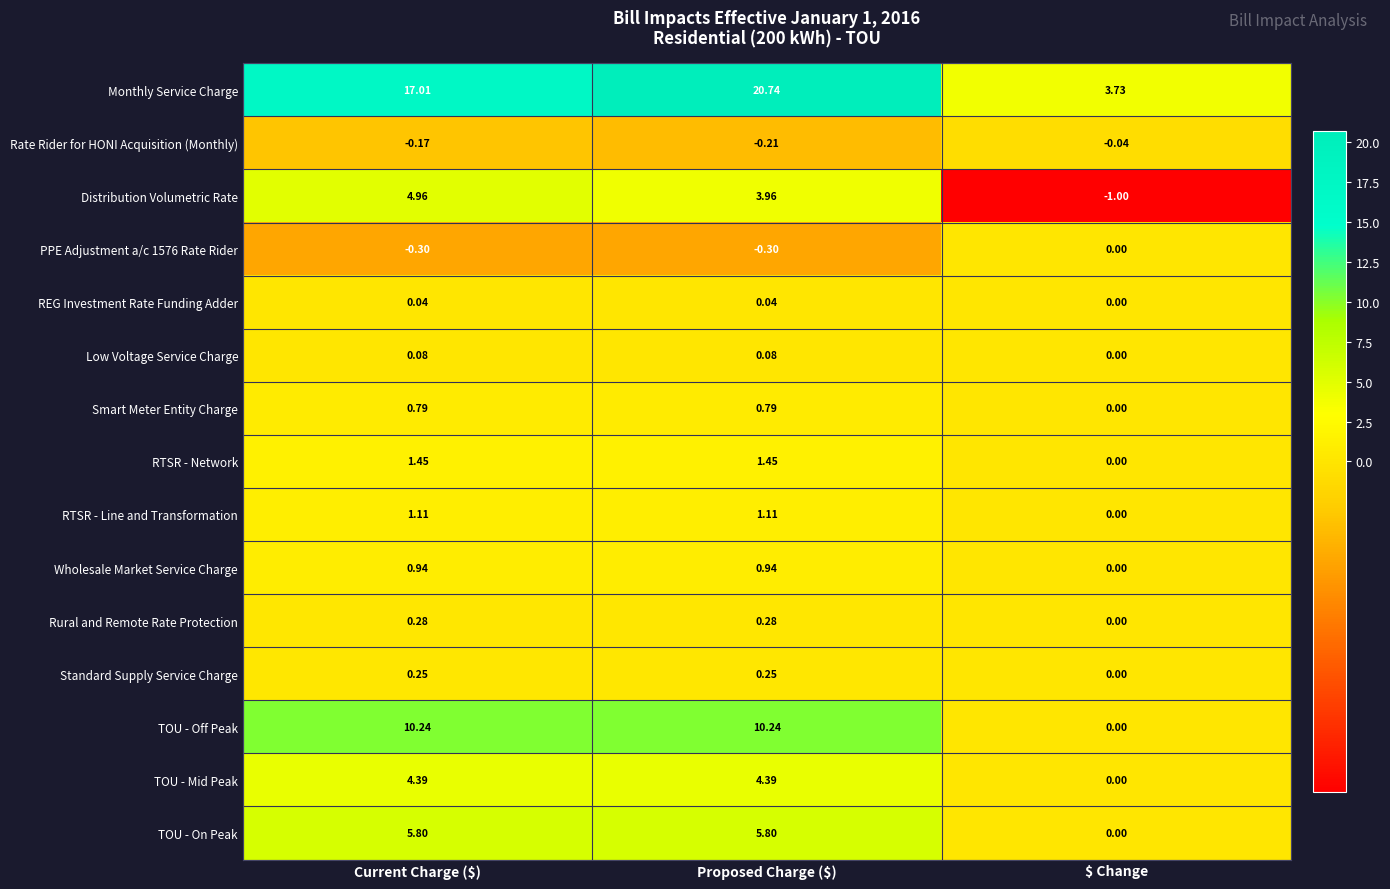

Which series has the largest total across all categories?

Monthly Service Charge